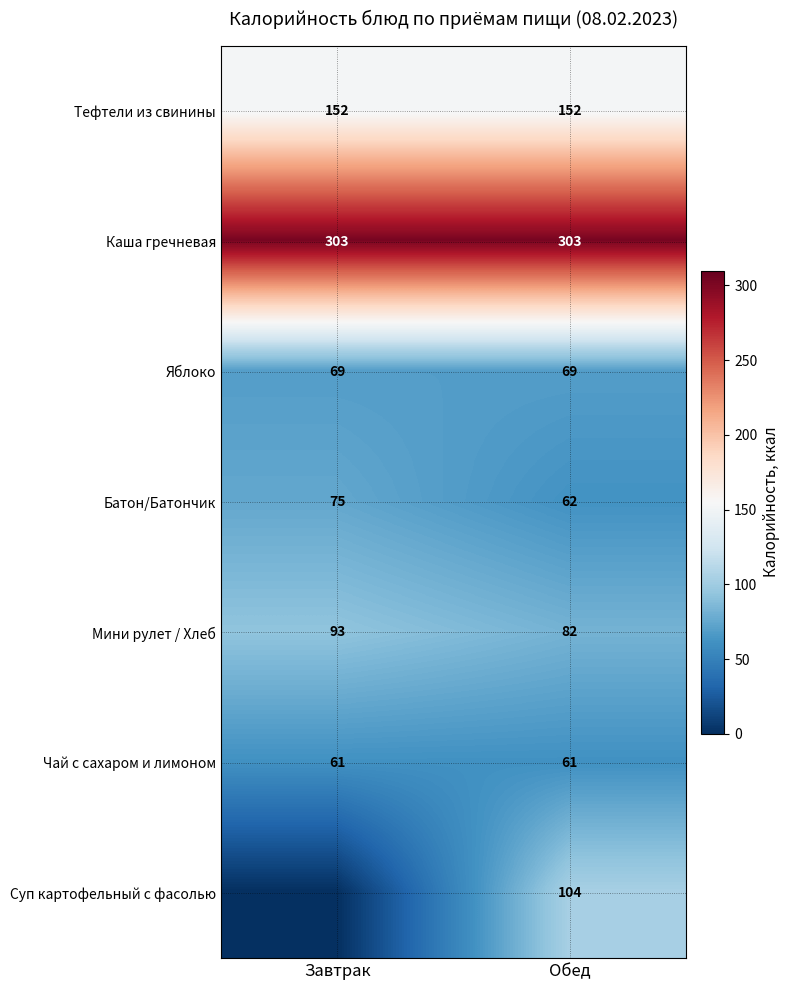

What is the highest value of the Каша гречневая series?

303